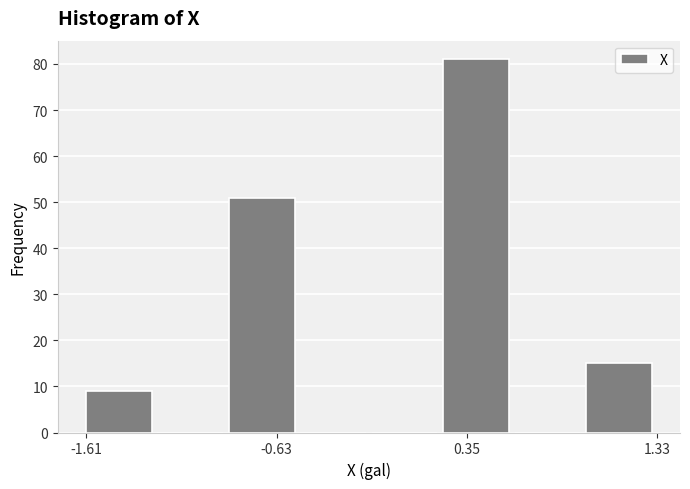

Around what value on the x-axis is the tallest bar? Give the approximate position of its centre, as read against the axis.

0.4